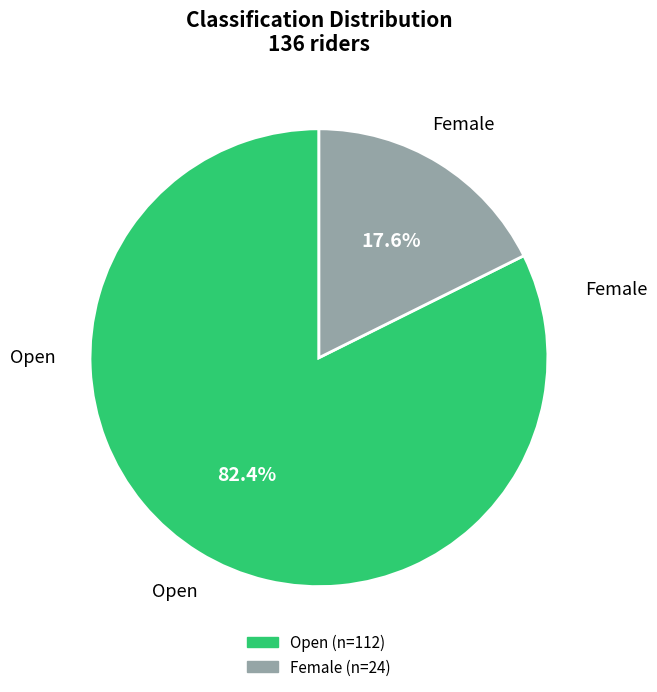

To the nearest percent, what percentage of the pie is Open?

82%